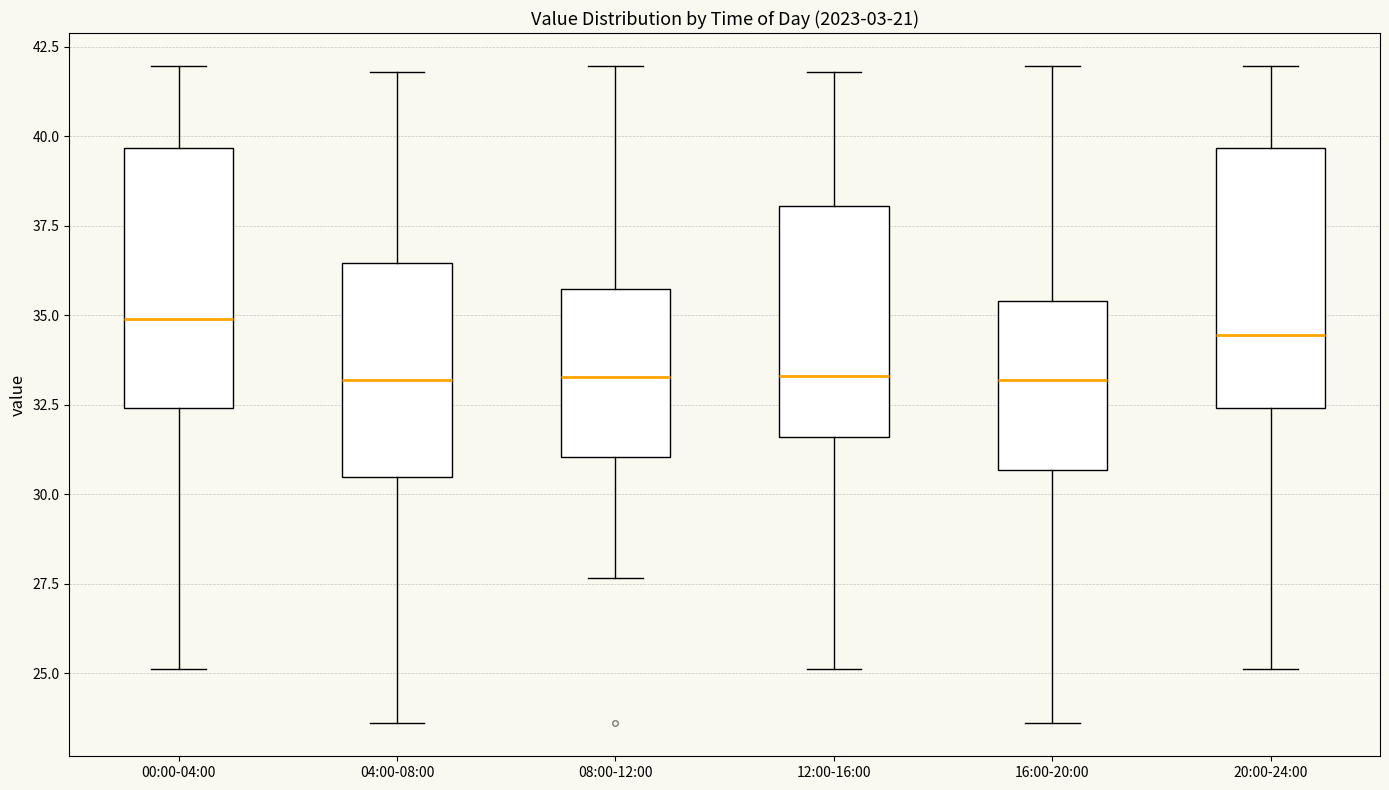

Where is the lower edge of the box for 20:00-24:00 on the y-axis? The values are not printed on the chart, so give them approximately, as read against the axis.

32.5